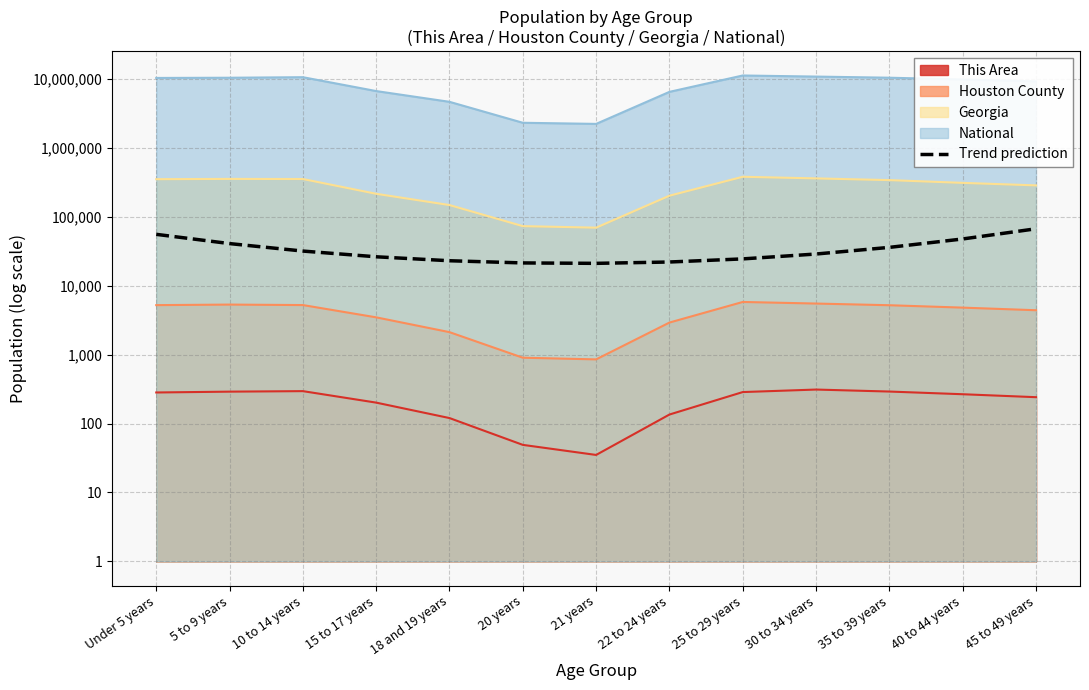

Which label corresponds to the smallest value in the chart?

21 years